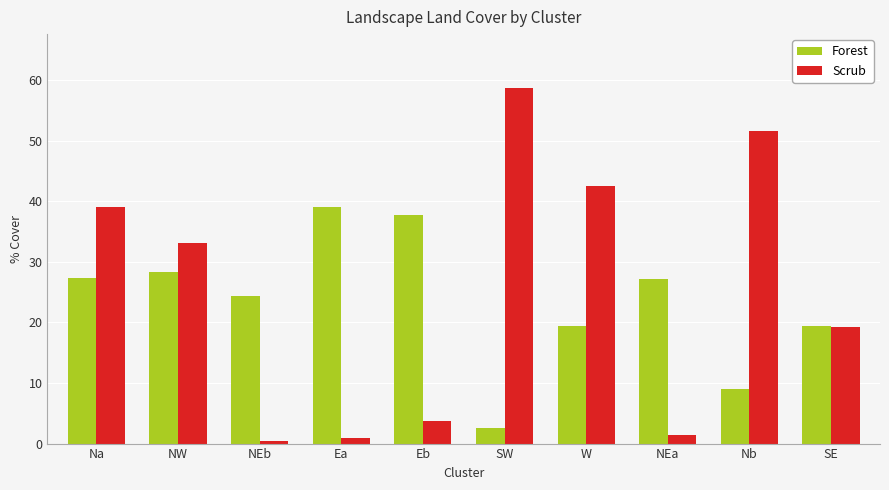

What is the label of the 7th bar from the left?

W